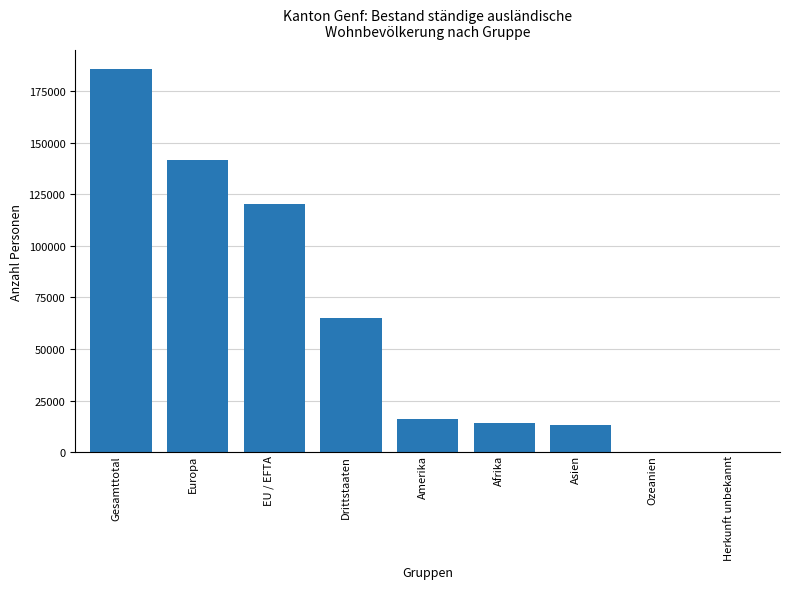

Is it true that the value at Herkunft unbekannt is 209?

True